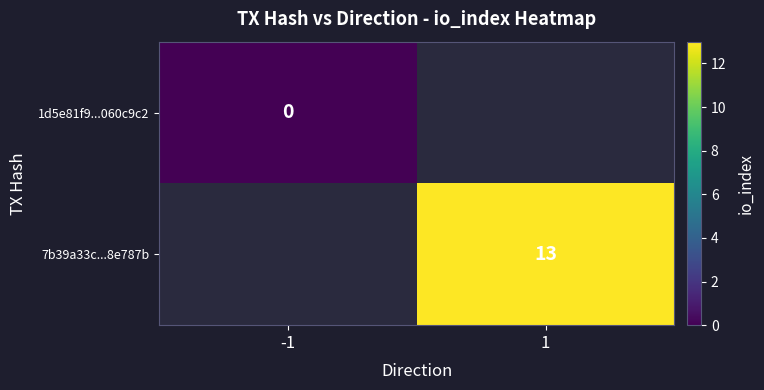

True or false: 7b39a33c...8e787b has a value of 4 at 1.

False